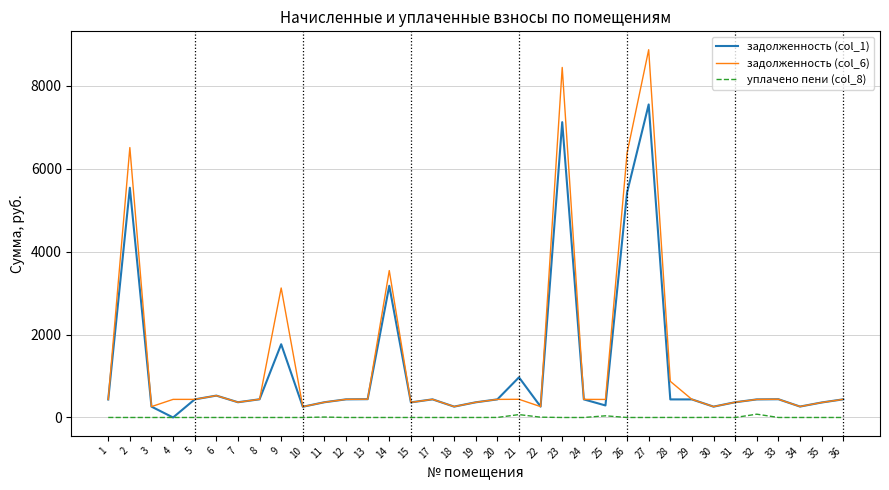

What value does the задолженность (col_1) series have at 33?

440.2